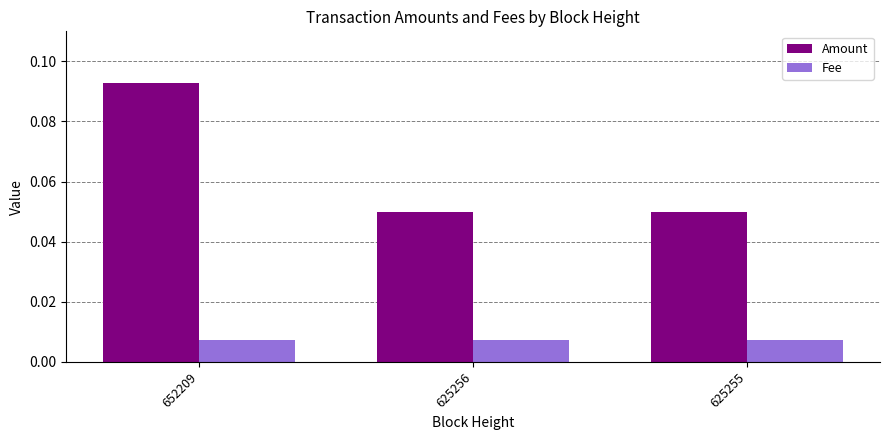

At 625256, list the series in order from largest to smallest.

Amount, Fee